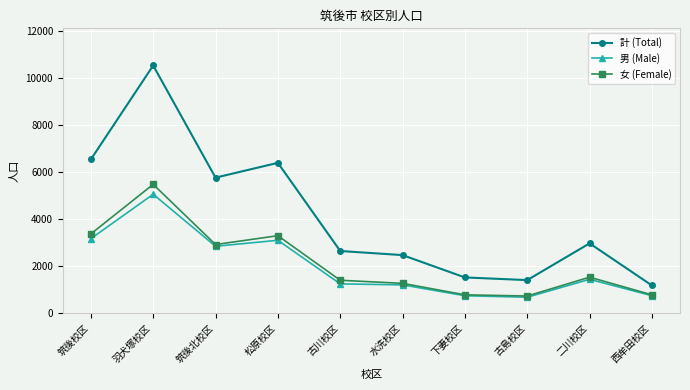

Is this an area chart (filled region under the line)?

No